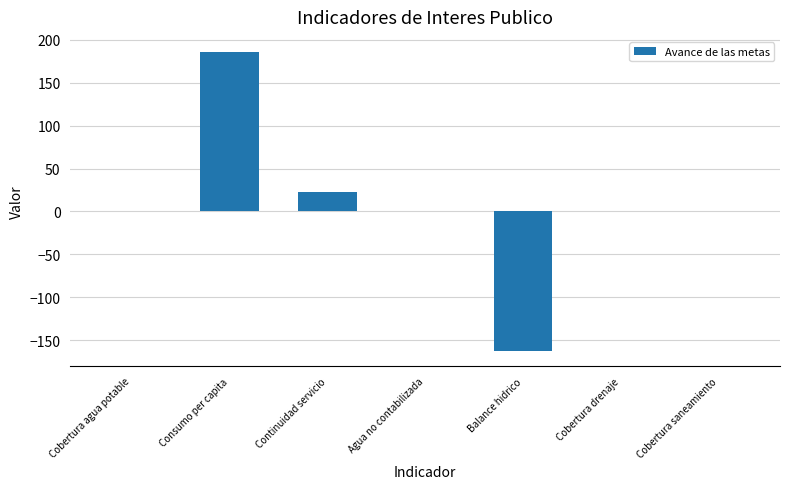

Between Cobertura agua potable and Consumo per capita, which is larger?

Consumo per capita